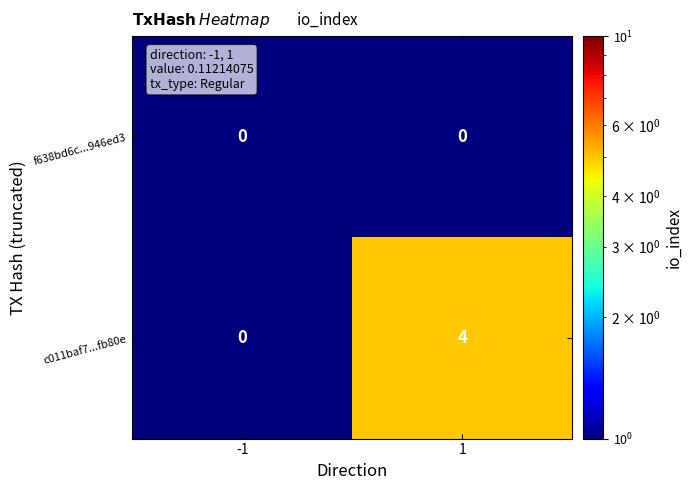

The value of c011baf7...fb80e at -1 is -2. True or false?

False